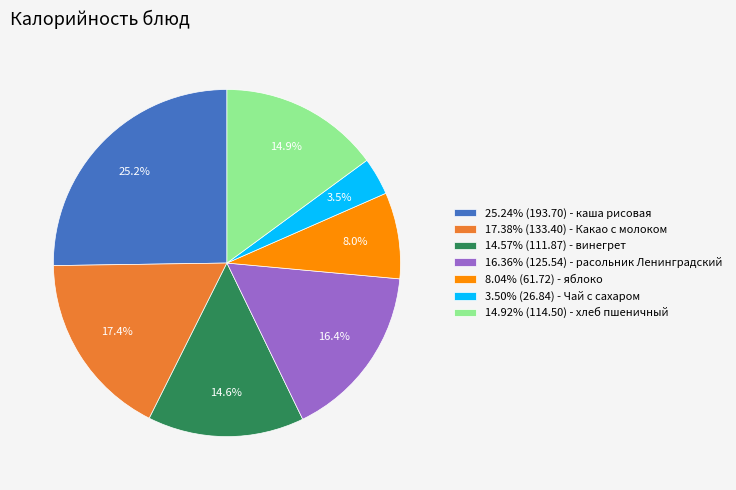

How many segments does this pie chart have?

7